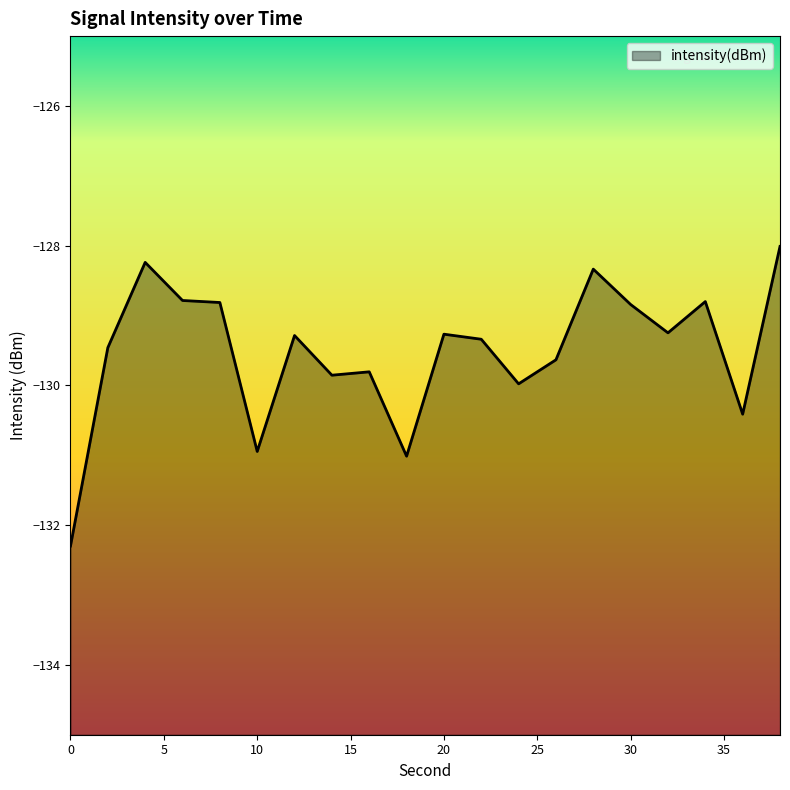

How many points are lower than both their immediate neighbors (excluding endpoints)?

6